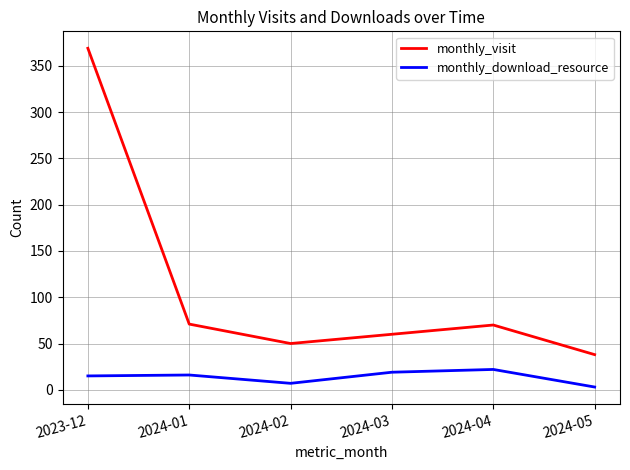

Rank the series at 2024-03 from highest to lowest value.

monthly_visit, monthly_download_resource